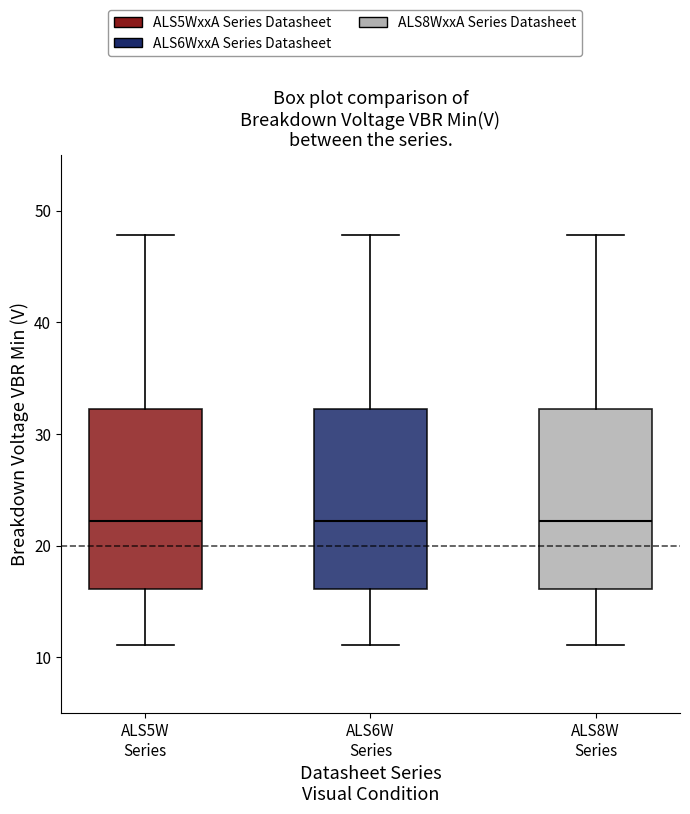

Where does the upper whisker of the box for ALS8W Series end on the y-axis? The values are not printed on the chart, so give them approximately, as read against the axis.

48